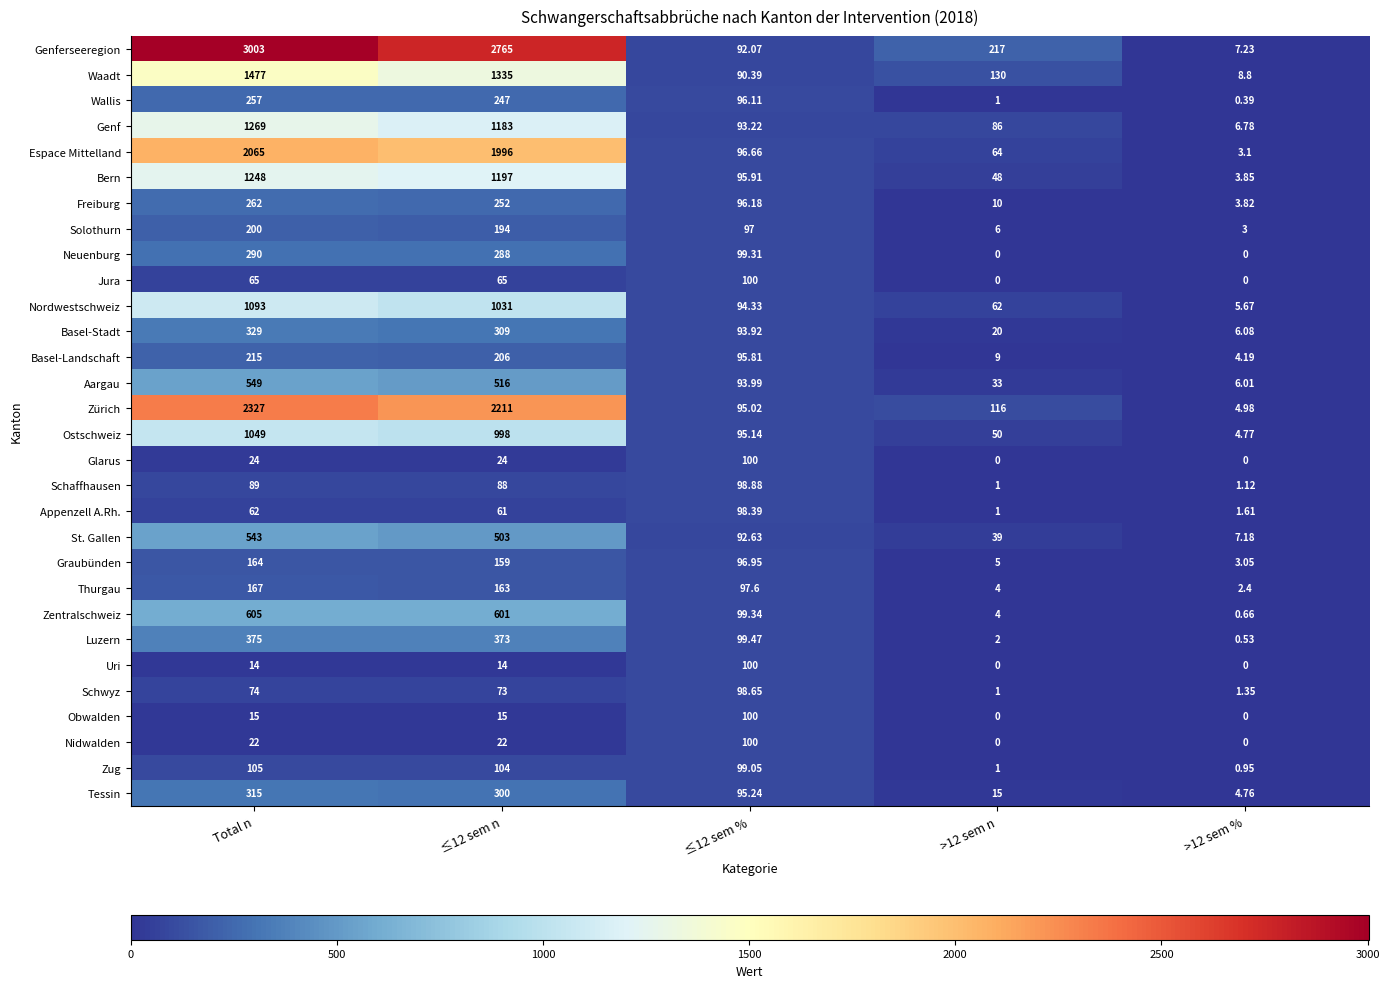

Which series changed the most between ≤12 sem n and >12 sem %?

Genferseeregion